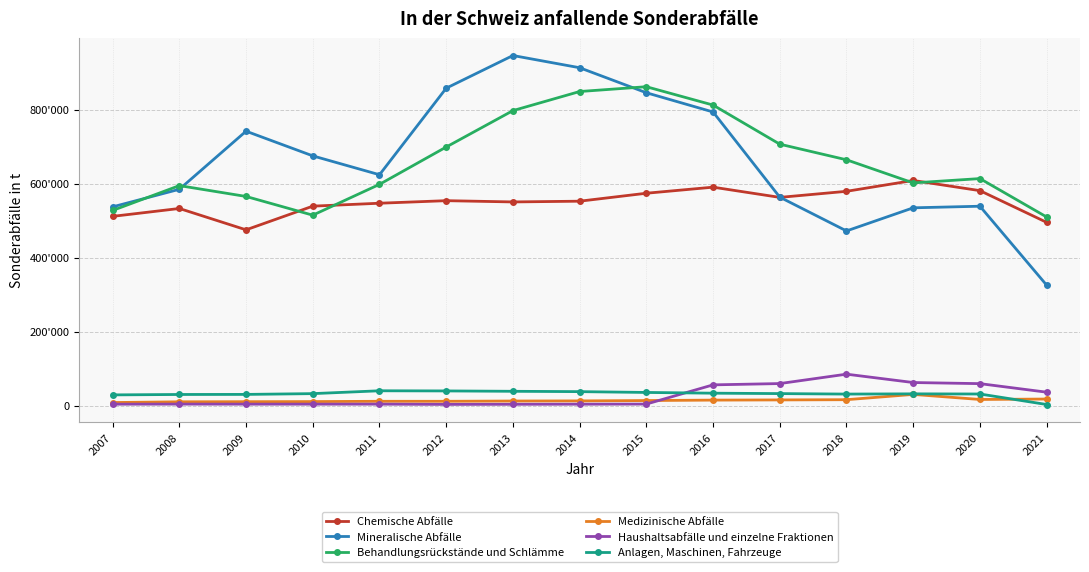

How many interior local peaks does the Anlagen, Maschinen, Fahrzeuge series have?

2